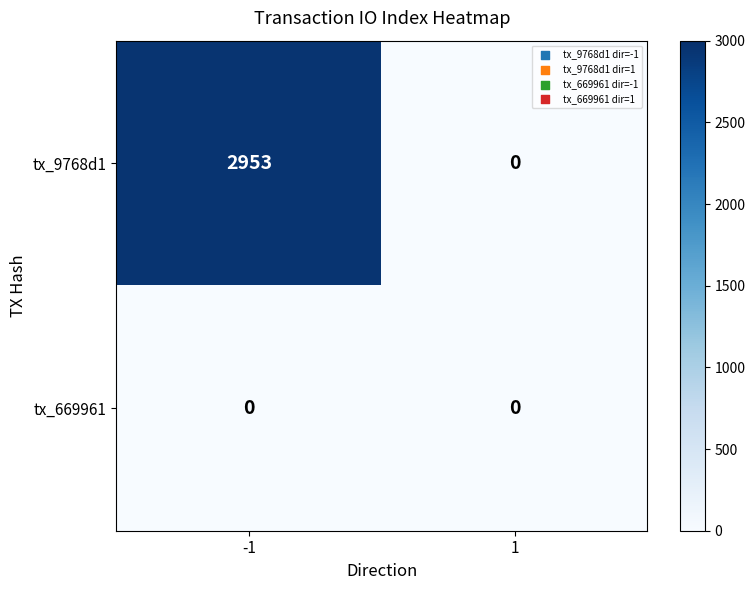

Rank the series by their average value, from lowest to highest.

tx_669961, tx_9768d1